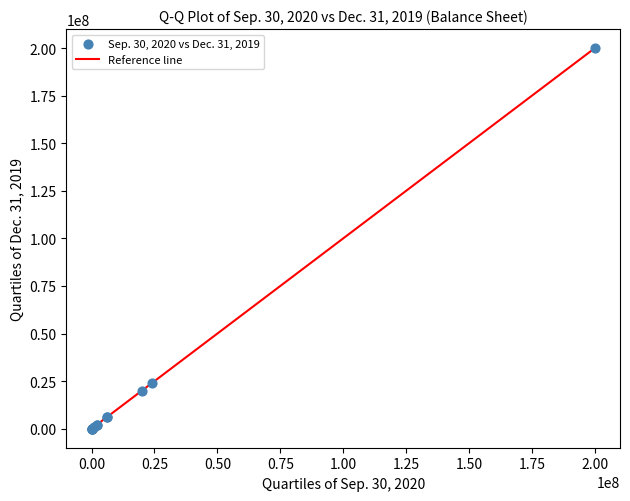

What Y value in the scatter plot is closest to 100000000?

23959607.0